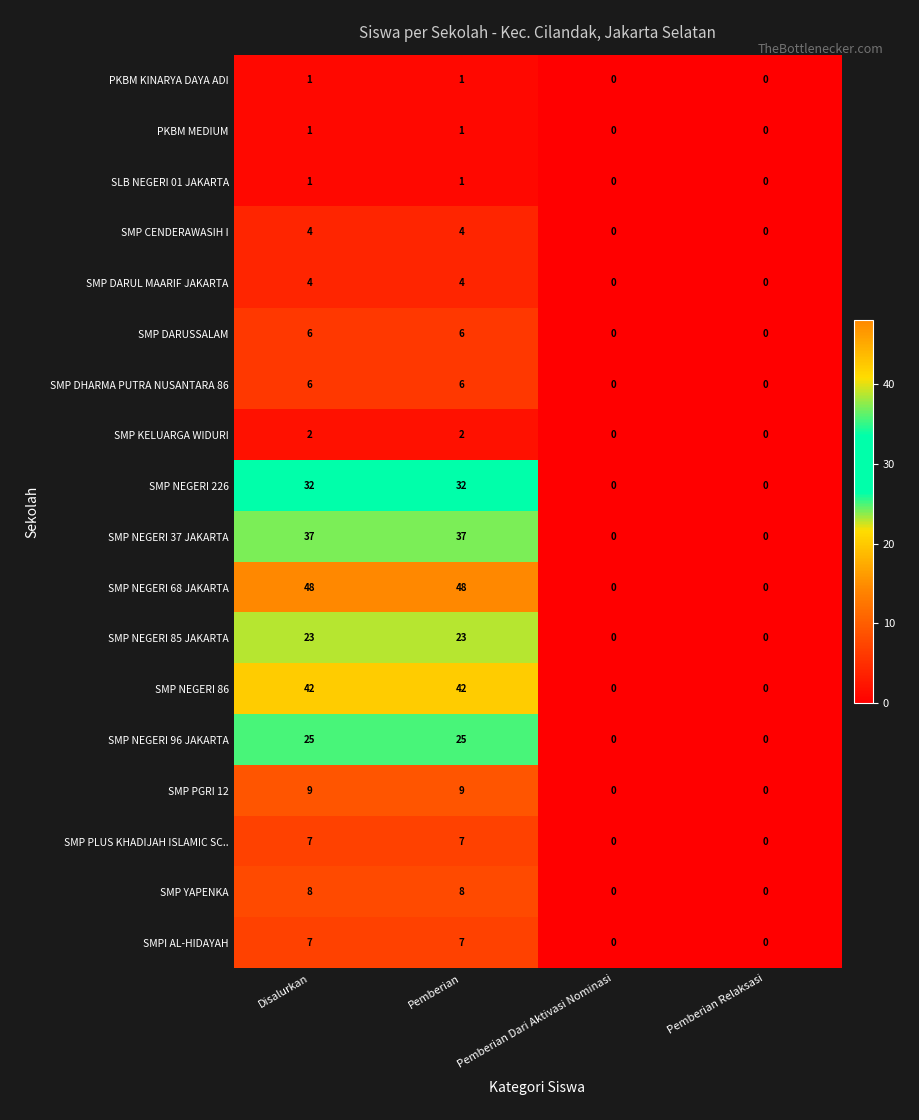

What is the difference between the maximum and minimum values in the SMP NEGERI 68 JAKARTA series?

48